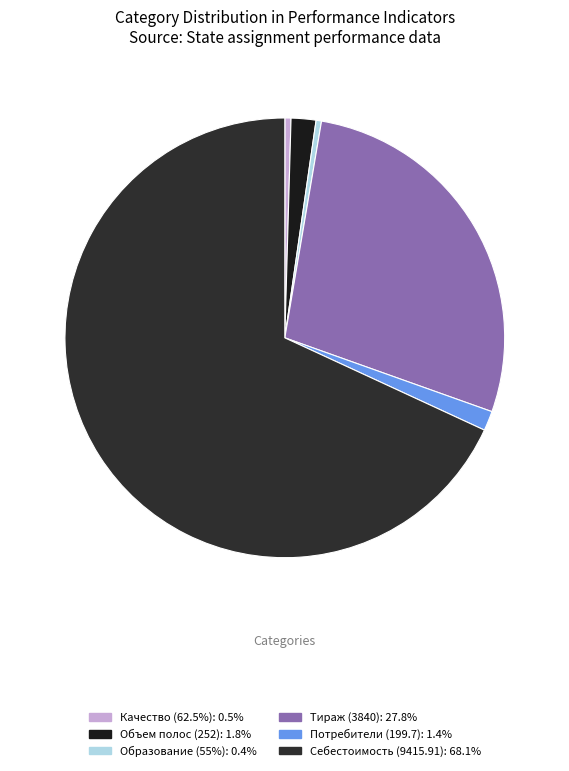

How many slices are in this pie chart?

6